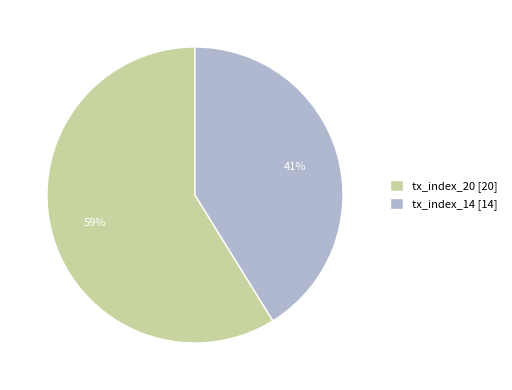

Which slice is the largest?

tx_index_20